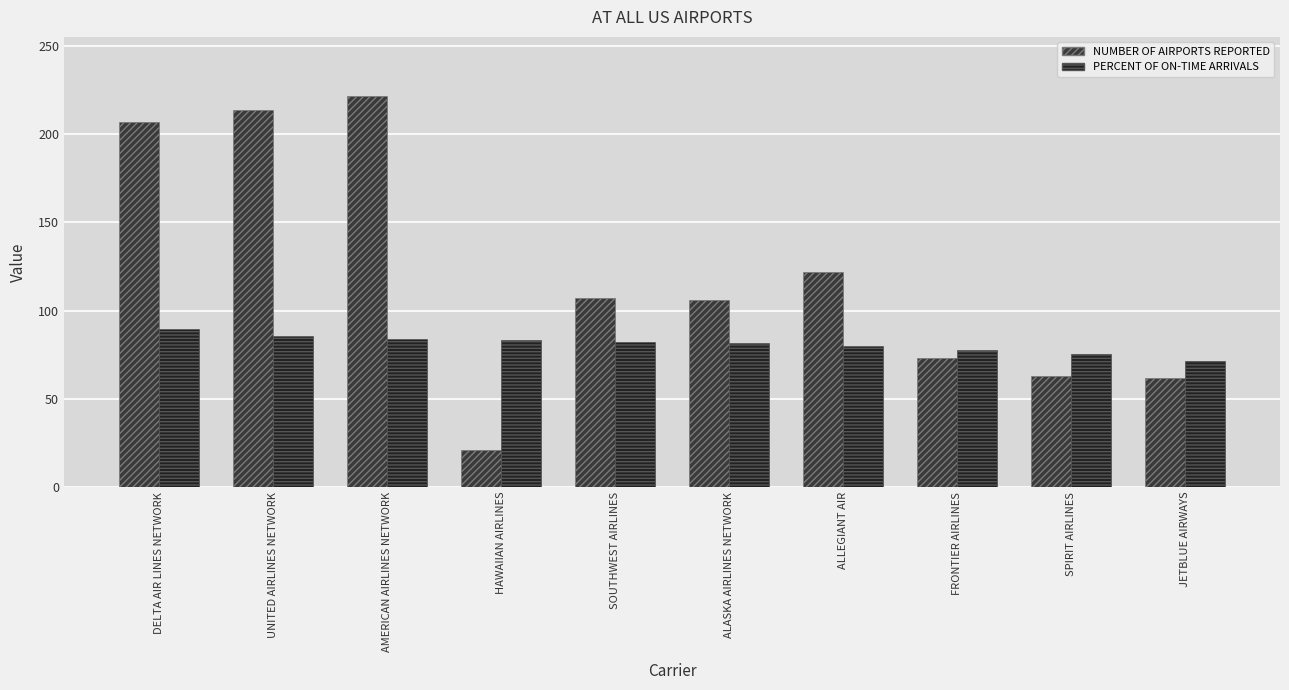

What is the average value of the NUMBER OF AIRPORTS REPORTED series?

119.7